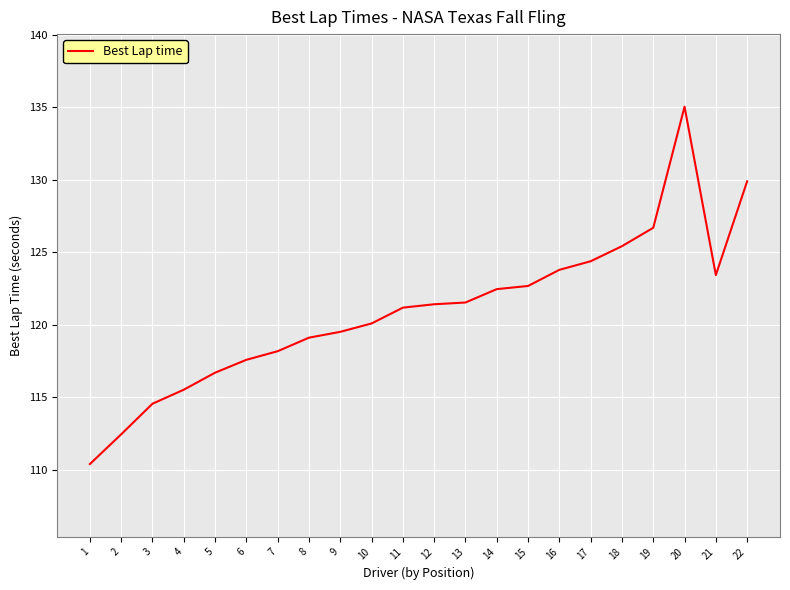

What is the greatest value displayed?

135.0